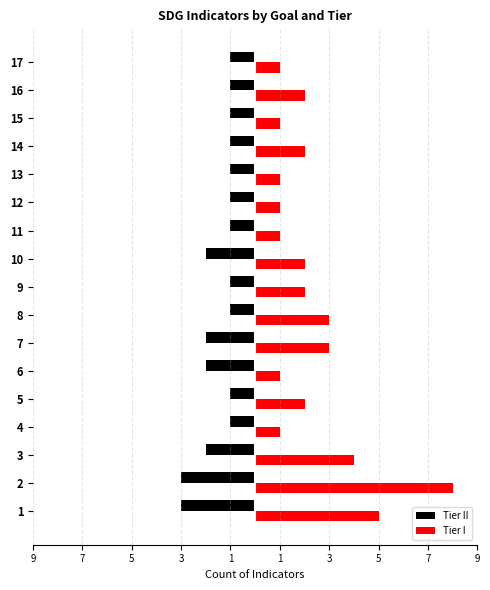

The Tier II series shows 0 at 14. True or false?

False